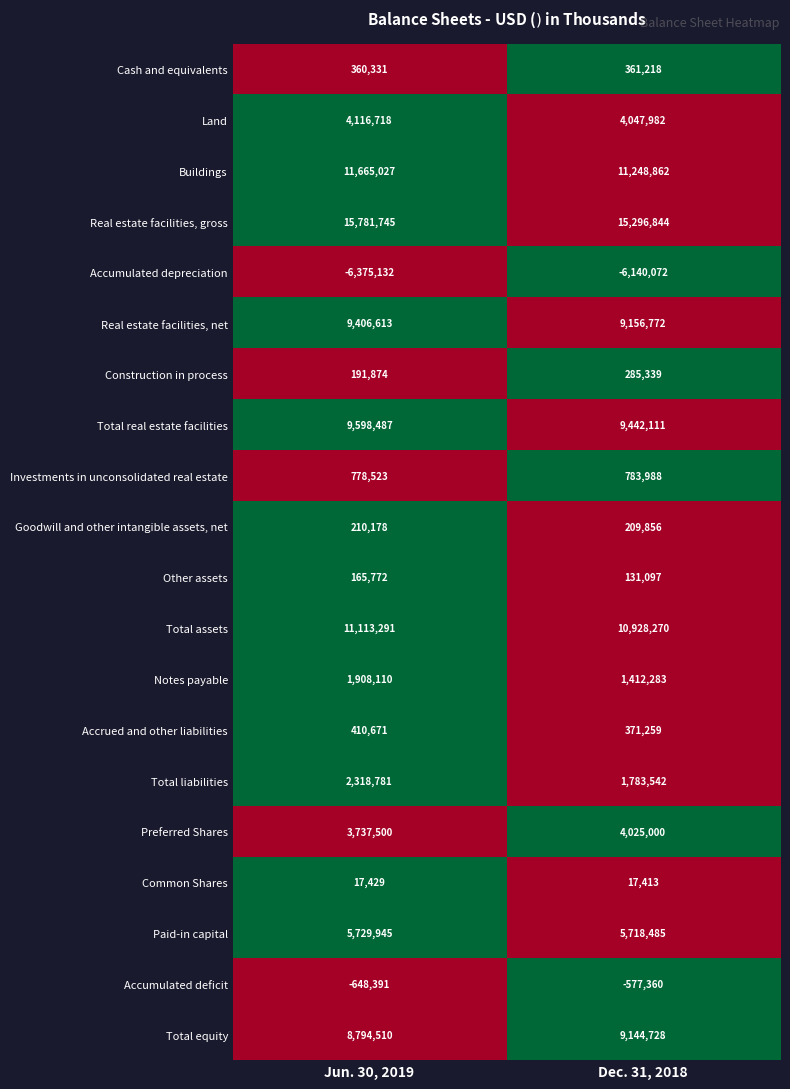

List the series in order of their peak value, lowest first.

Accumulated depreciation, Accumulated deficit, Common Shares, Other assets, Goodwill and other intangible assets, net, Construction in process, Cash and equivalents, Accrued and other liabilities, Investments in unconsolidated real estate, Notes payable, Total liabilities, Preferred Shares, Land, Paid-in capital, Total equity, Real estate facilities, net, Total real estate facilities, Total assets, Buildings, Real estate facilities, gross